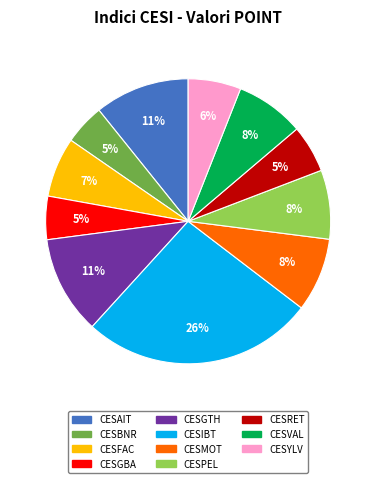

The CESMOT slice represents 8% of the pie. True or false?

True